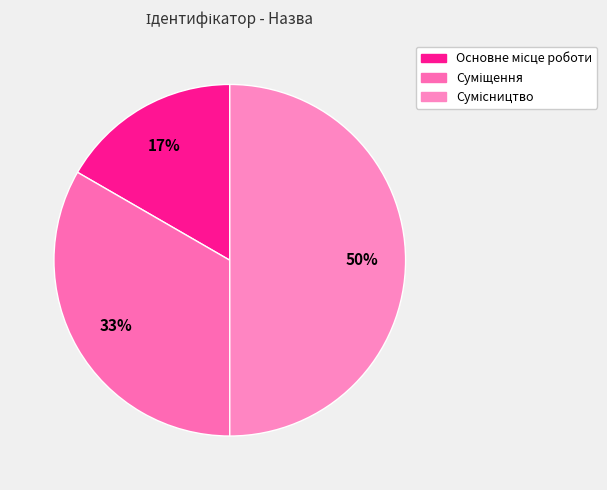

What is the ratio of the value at Сумісництво to the value at Суміщення?

1.5